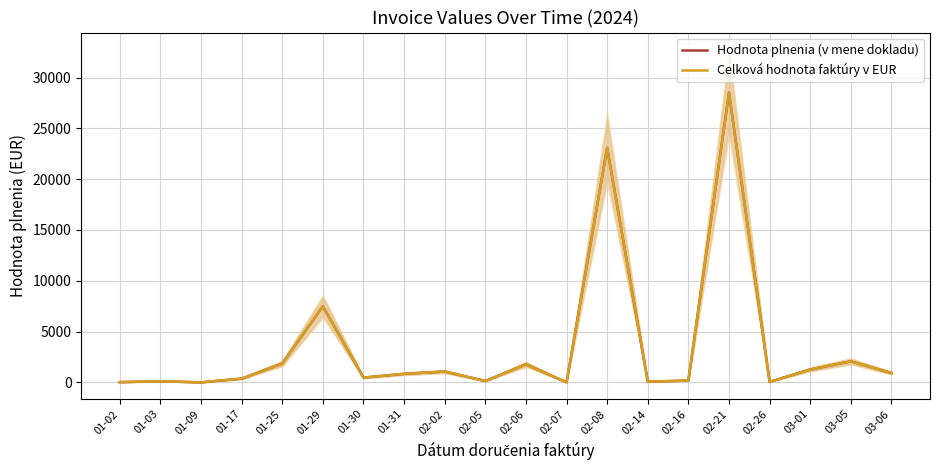

Is this an area chart (filled region under the line)?

No